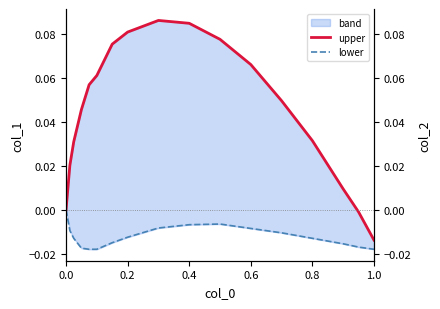

True or false: lower and upper cross at least once.

False